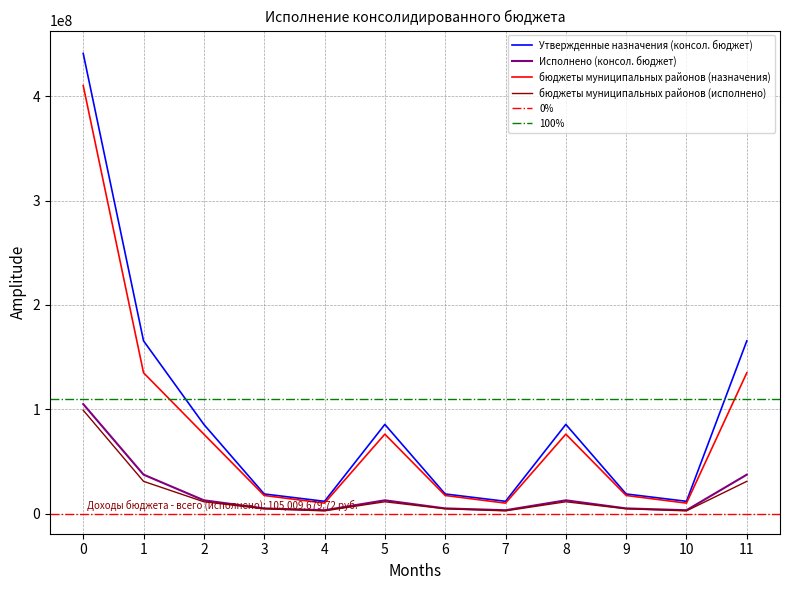

What is the sum of all Утвержденные назначения (консол. бюджет) values?

1121016320.6